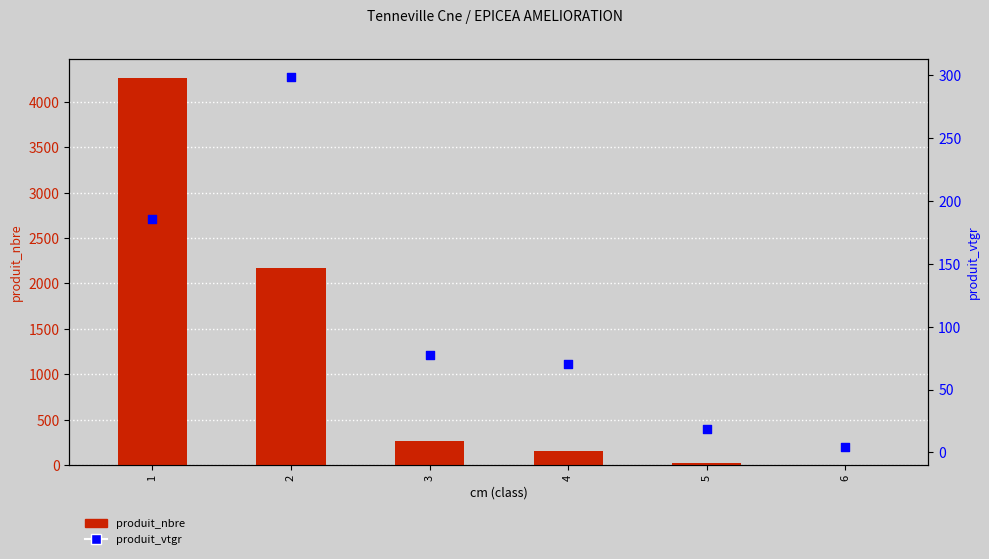

Is the value of produit_vtgr at 6 greater than the value of produit_nbre at 3?

No